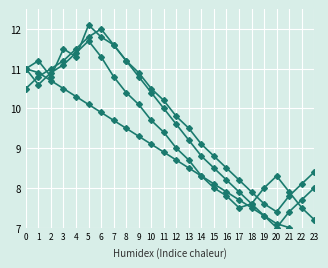

Reading left to right, list all the values displayed in this chart.

Series A: 11.0	11.2	10.8	11.5	11.3	12.1	11.8	11.6	11.2	10.9	10.5	10.2	9.8	9.5	9.1	8.8	8.5	8.2	7.9	7.6	7.4	7.8	8.1	8.4
Series B: 11.0	10.6	10.9	11.1	11.4	11.7	11.3	10.8	10.4	10.1	9.7	9.4	9.0	8.7	8.3	8.0	7.8	7.5	7.6	8.0	8.3	7.9	7.5	7.2
Series C: 10.5	10.8	11.0	11.2	11.5	11.8	12.0	11.6	11.2	10.8	10.4	10.0	9.6	9.2	8.8	8.5	8.2	7.9	7.6	7.3	7.0	7.4	7.7	8.0
Series D: 11.0	10.9	10.7	10.5	10.3	10.1	9.9	9.7	9.5	9.3	9.1	8.9	8.7	8.5	8.3	8.1	7.9	7.7	7.5	7.3	7.1	7.0	6.9	6.8